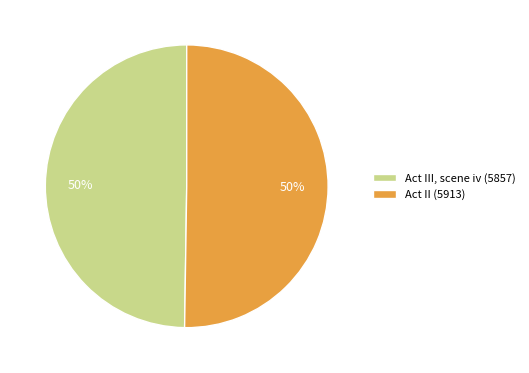

The Act II (5913) slice represents 58% of the pie. True or false?

False